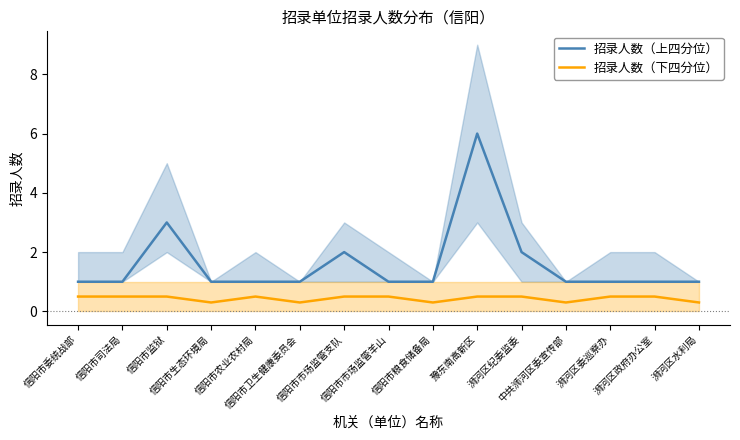

Which series has the largest total across all categories?

招录人数（上四分位）